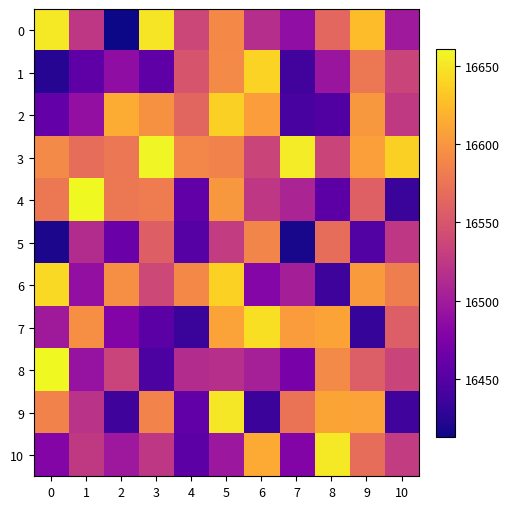

What is the spread (max minus min) of values at 8?

216